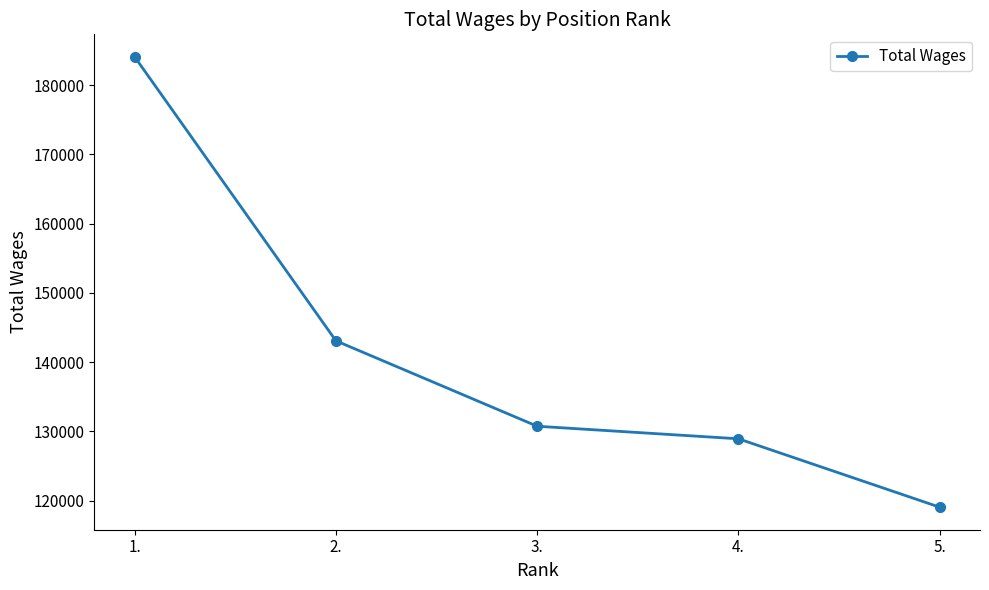

Rank the categories by value from lowest to highest.

5., 4., 3., 2., 1.